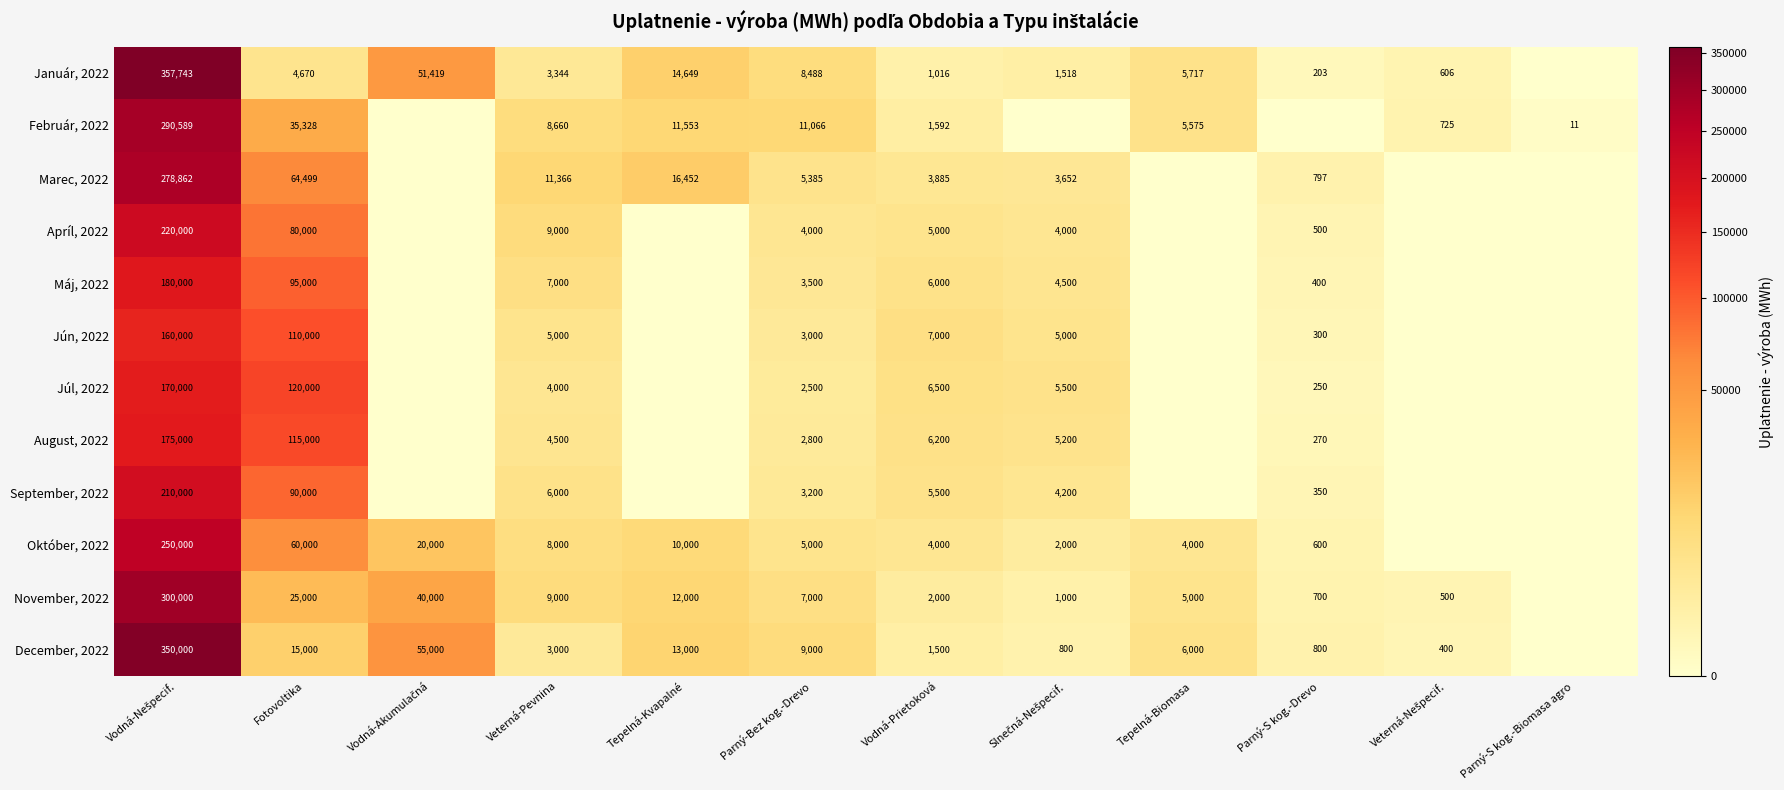

Which category has the lowest value across all series?

Parný-S kog.-Biomasa agro